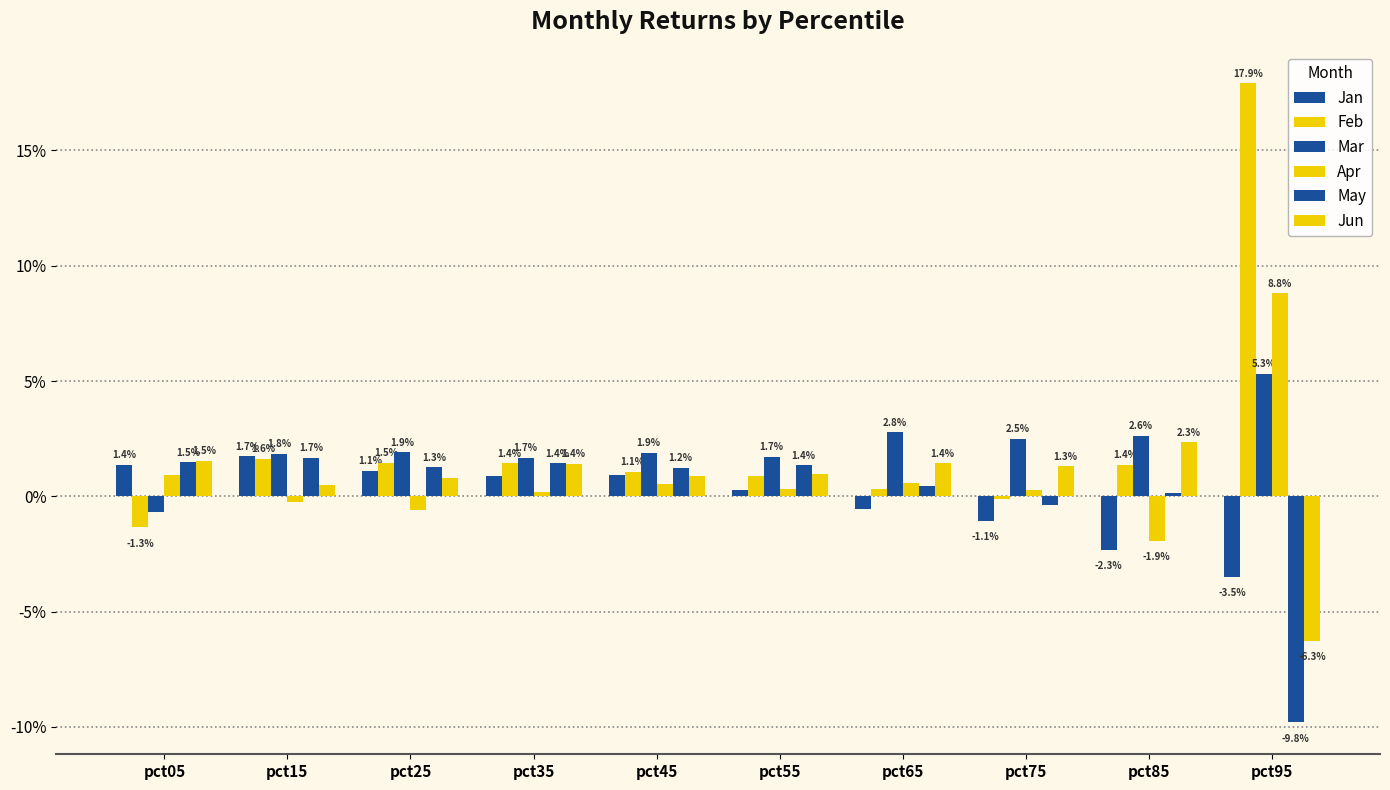

Which category has the highest value in the May series?

pct15